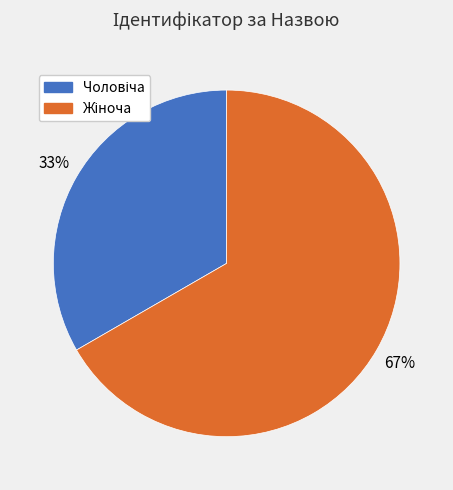

To the nearest percent, what is the average slice percentage?

50%